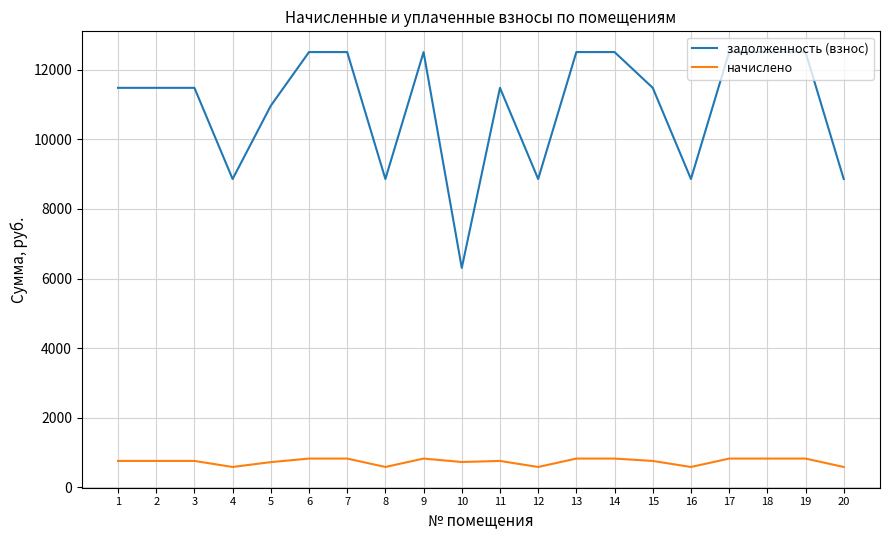

True or false: начислено and задолженность (взнос) intersect in this chart.

False